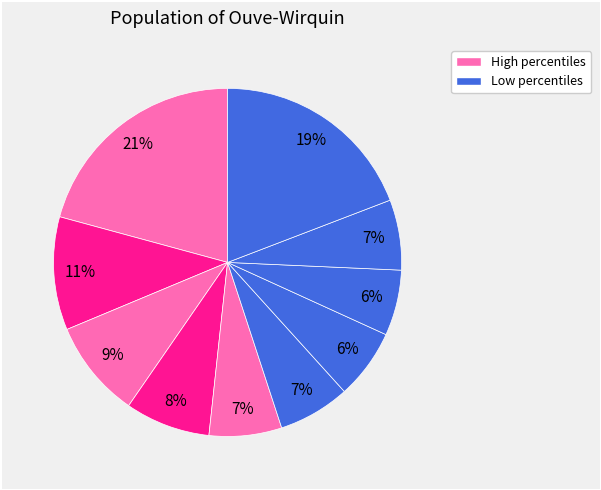

How many segments does this pie chart have?

10